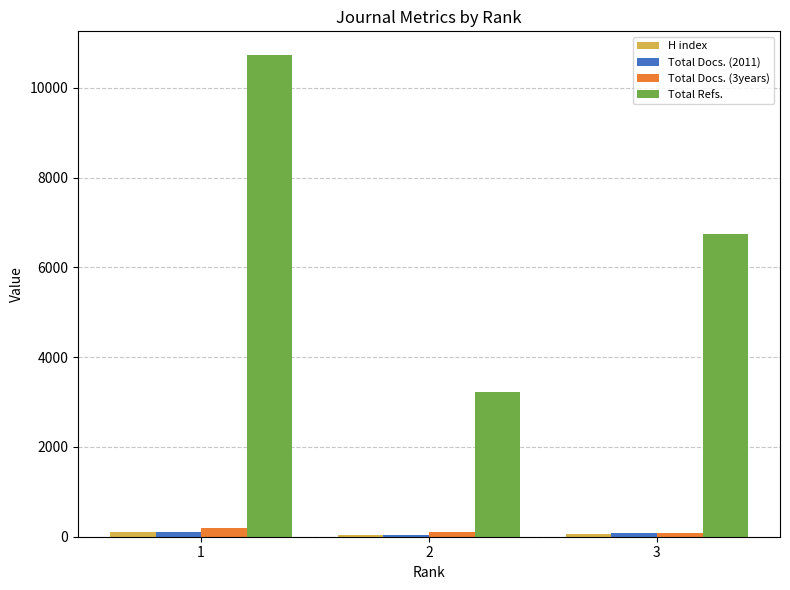

At how many categories does at least one series exceed 3574?

2